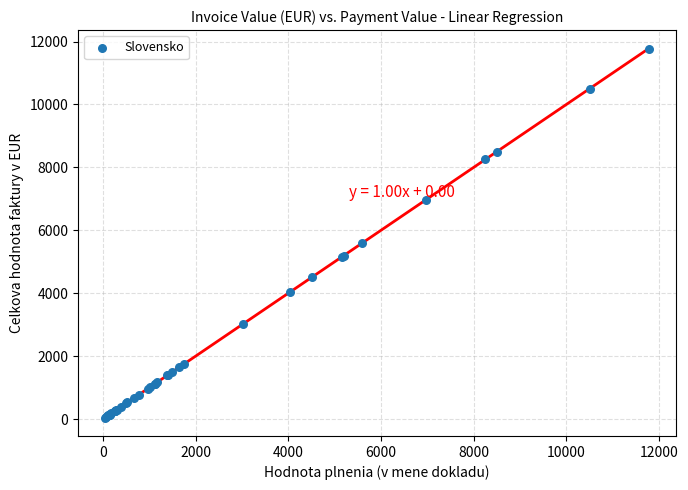

What Y value in the scatter plot is closest to 5911?

5583.6